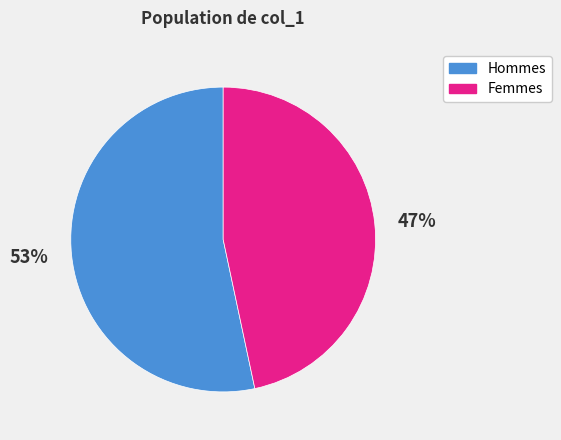

Is the sum of Femmes and Hommes greater than half?

Yes